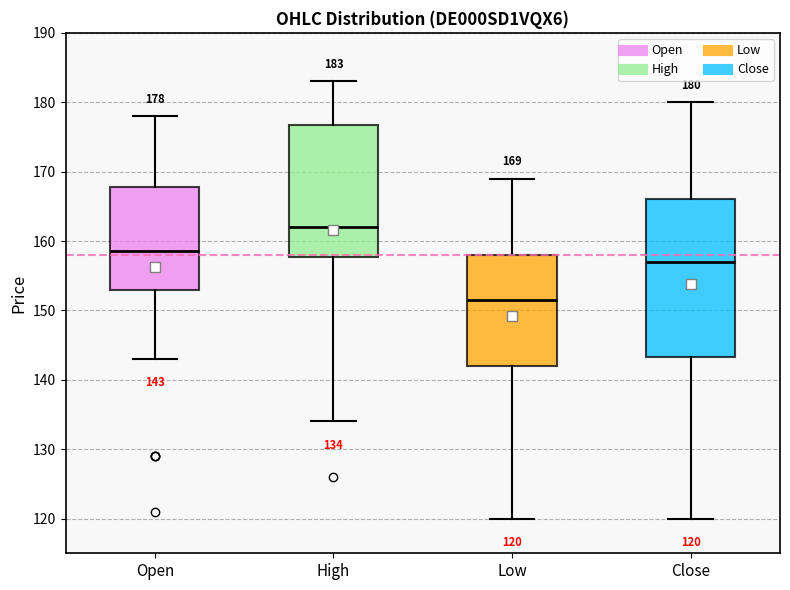

Which box's median line is the highest?

High